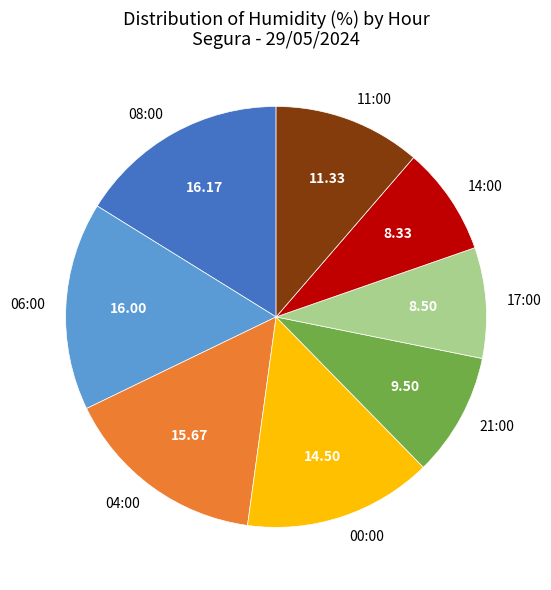

Is there any slice that represents more than half of the pie?

No